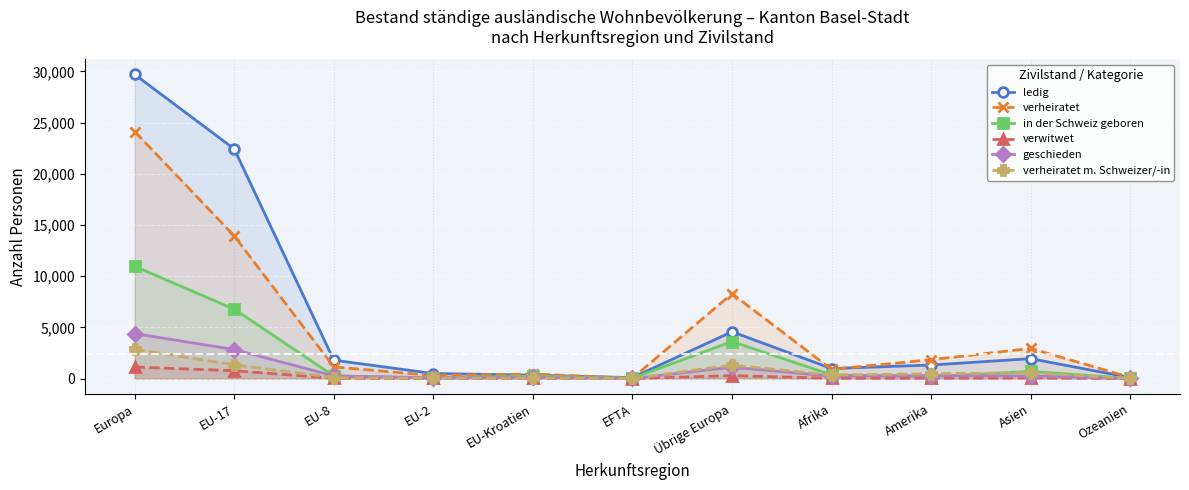

How many series are shown in this chart?

6